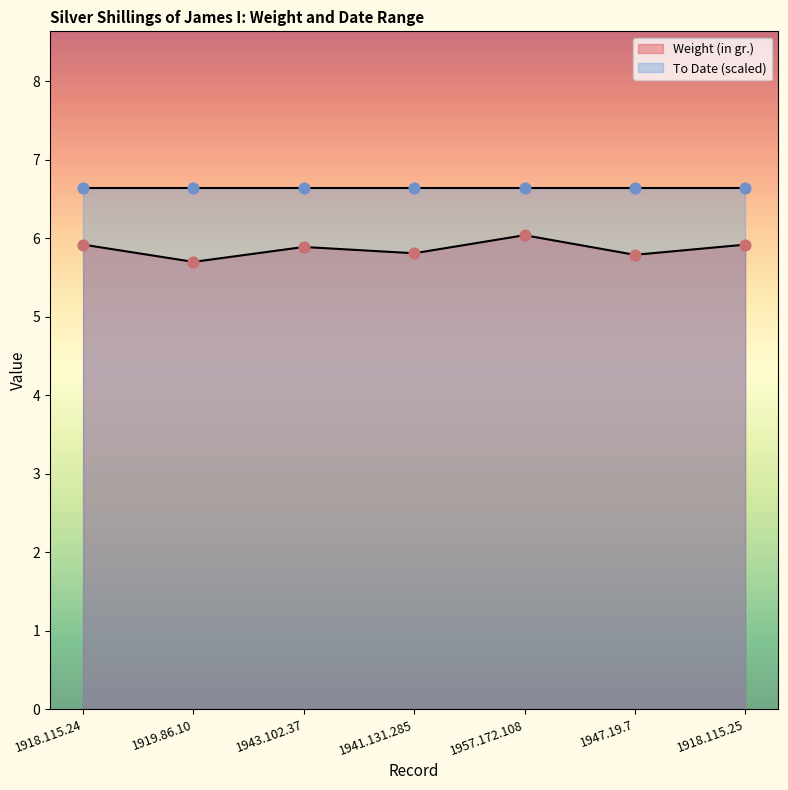

Between 1918.115.24 and 1941.131.285, which is larger?

1918.115.24